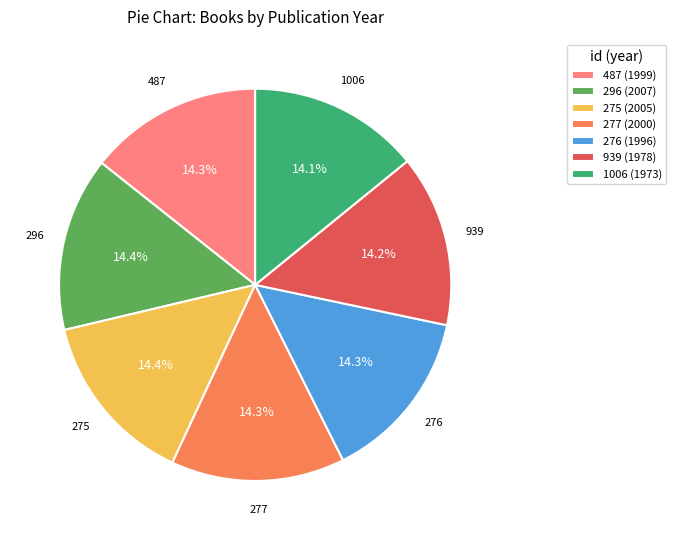

Does 939 (1978) represent more than half of the total?

No